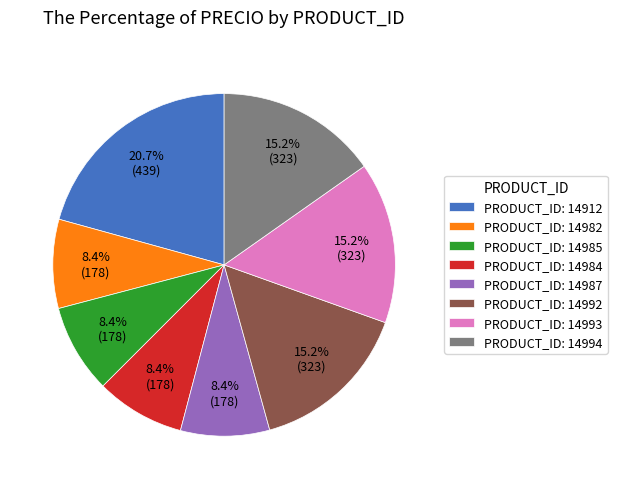

What is the ratio of the value at PRODUCT_ID: 14993 to the value at PRODUCT_ID: 14985?

1.8